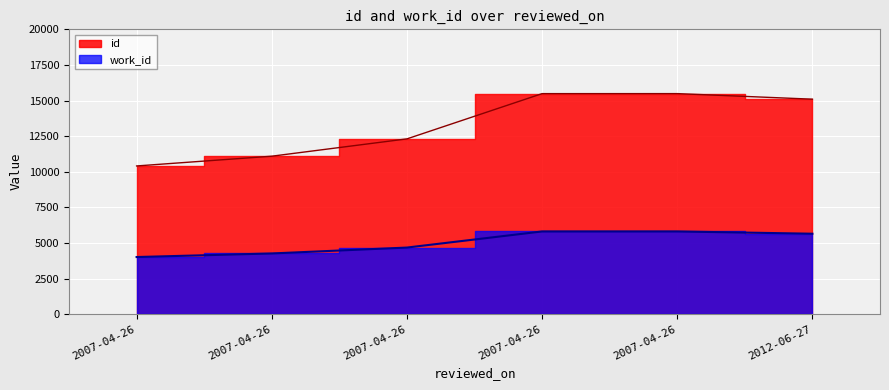

Reading right to left, extract all data points from this chart.

id: 15095	15486	15485	12307	11091	10406
work_id: 5647	5807	5807	4675	4261	4010